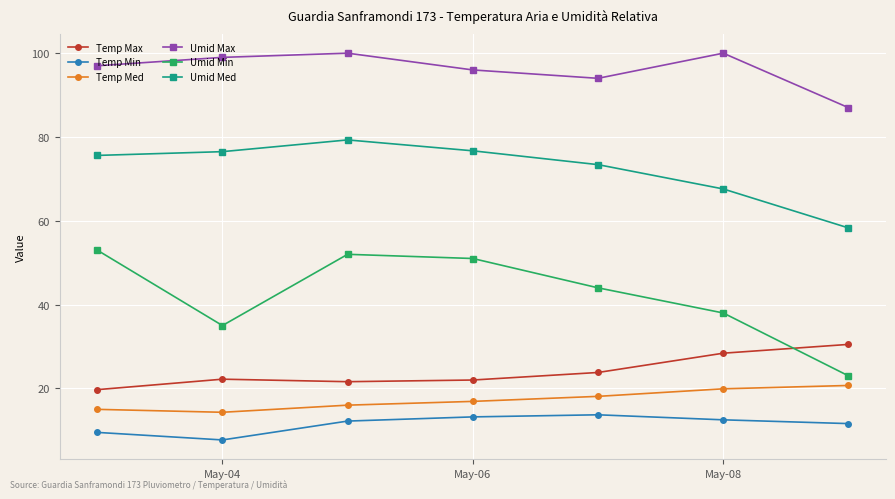

True or false: Umid Med and Umid Max intersect in this chart.

False